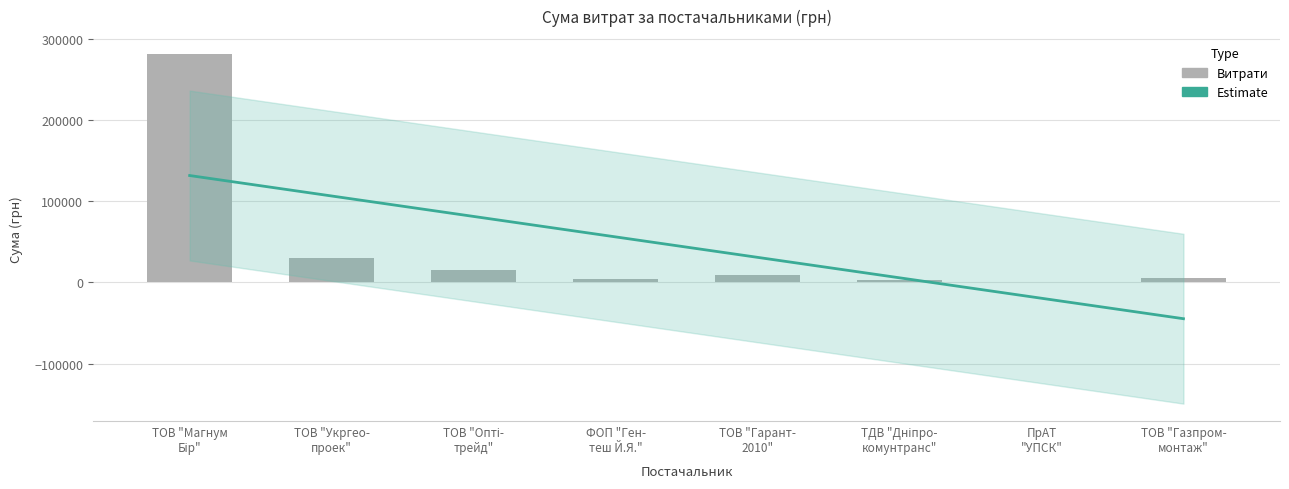

Read the value at ТОВ "Магнум Бір".

281578.0